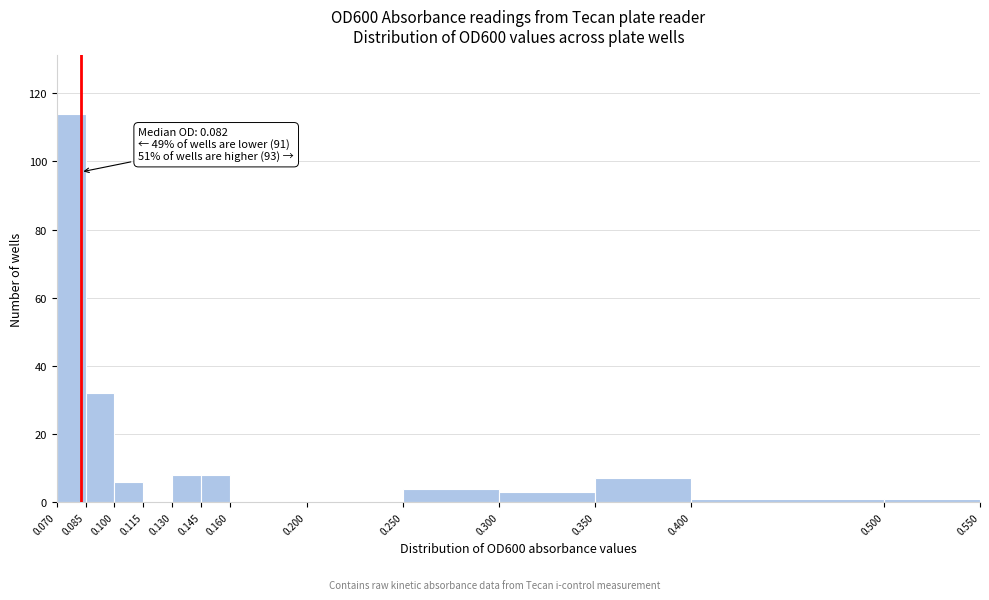

Over which range of the x-axis is the bar tallest?

0.070 to 0.085